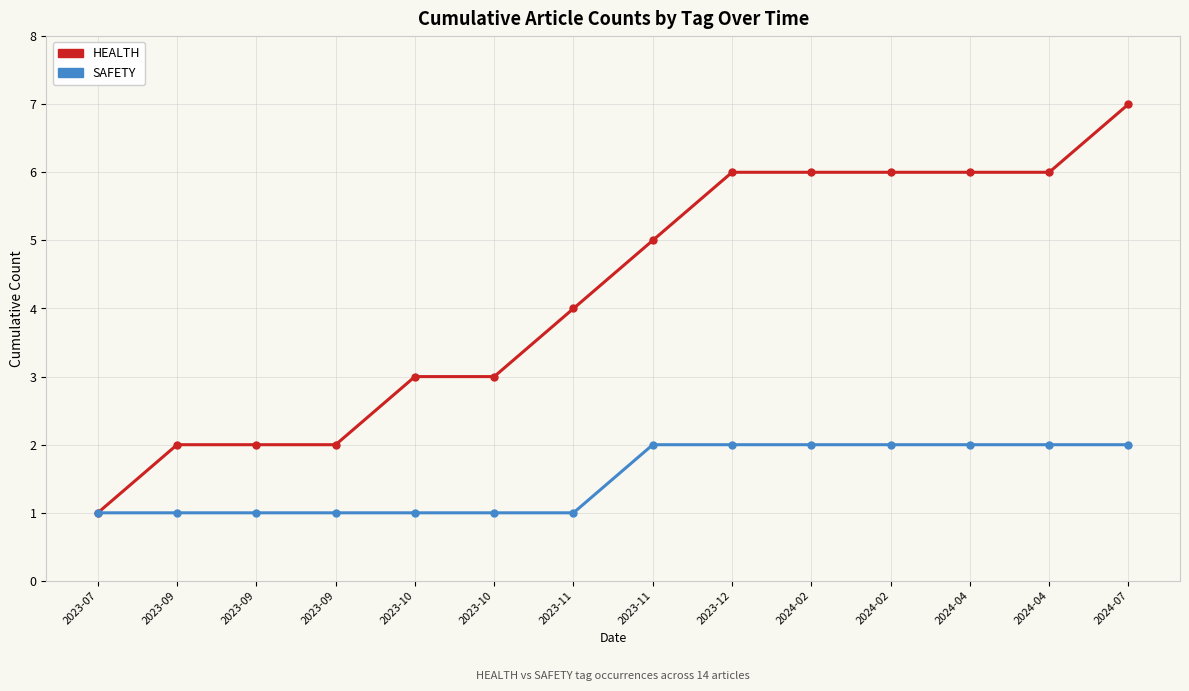

How many data points does each series have?

14